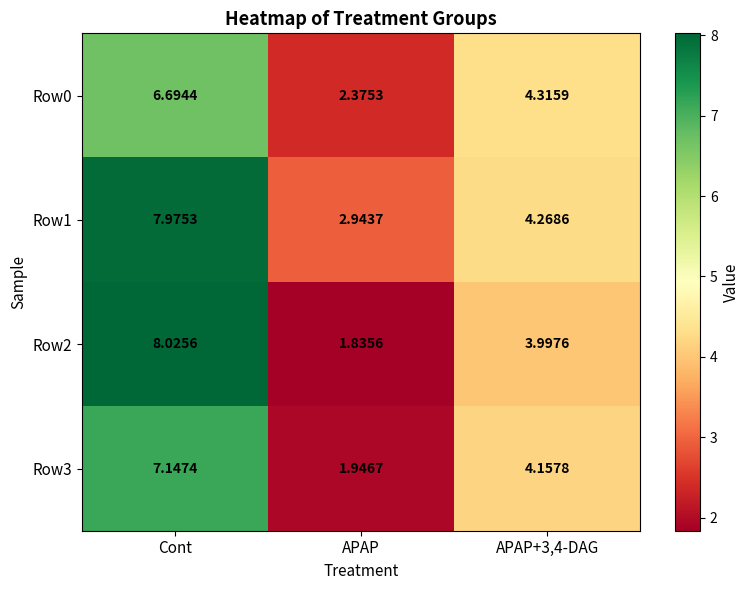

Which category has the highest value in the Row3 series?

Cont